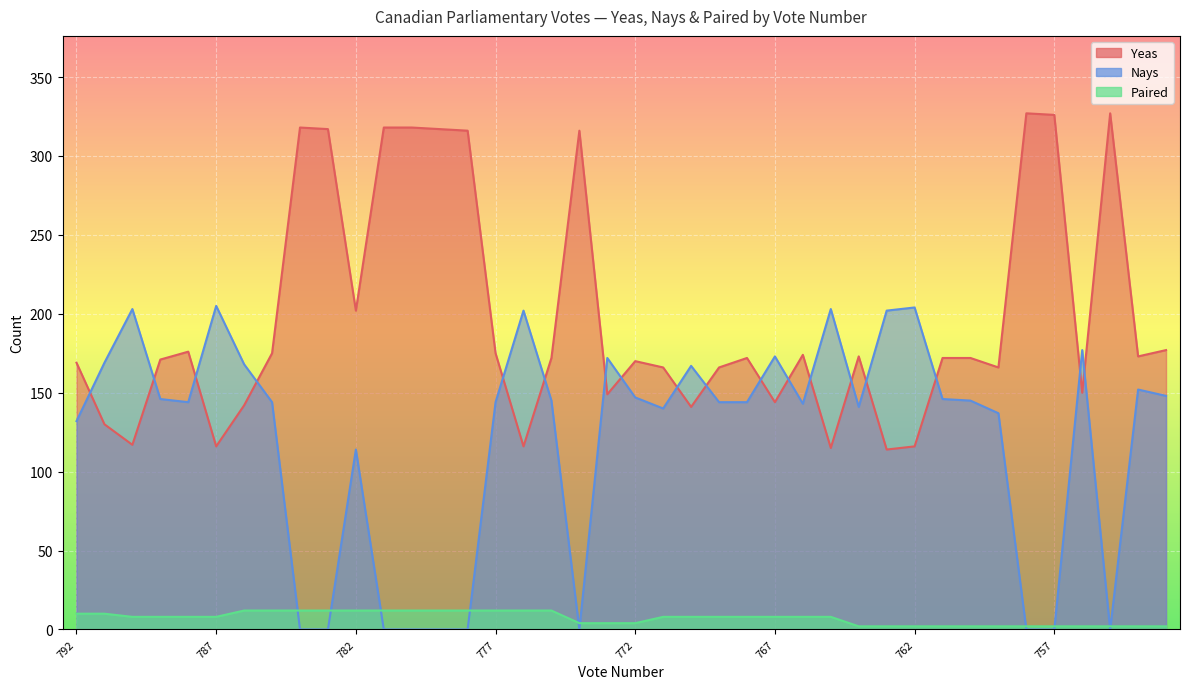

Does the chart display data point markers on the line(s)?

No